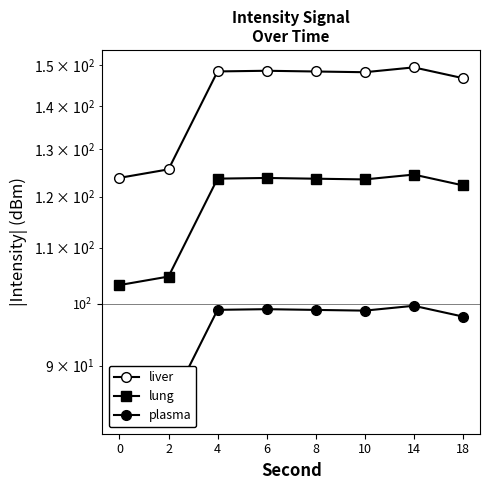

True or false: lung and liver intersect in this chart.

False